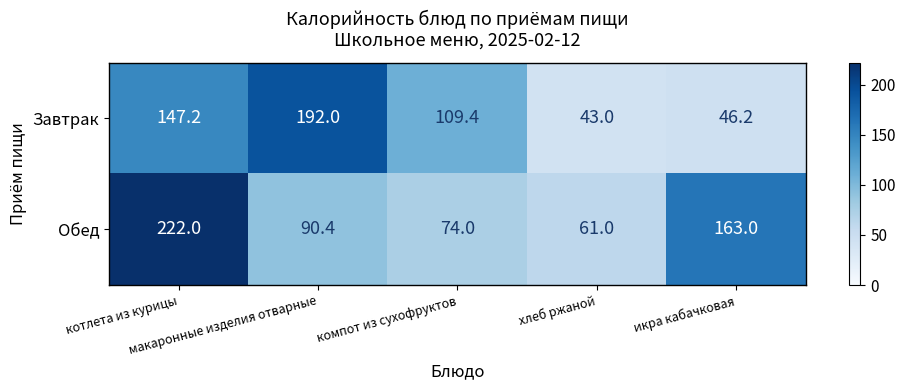

What is the average value of the Завтрак series?

107.6